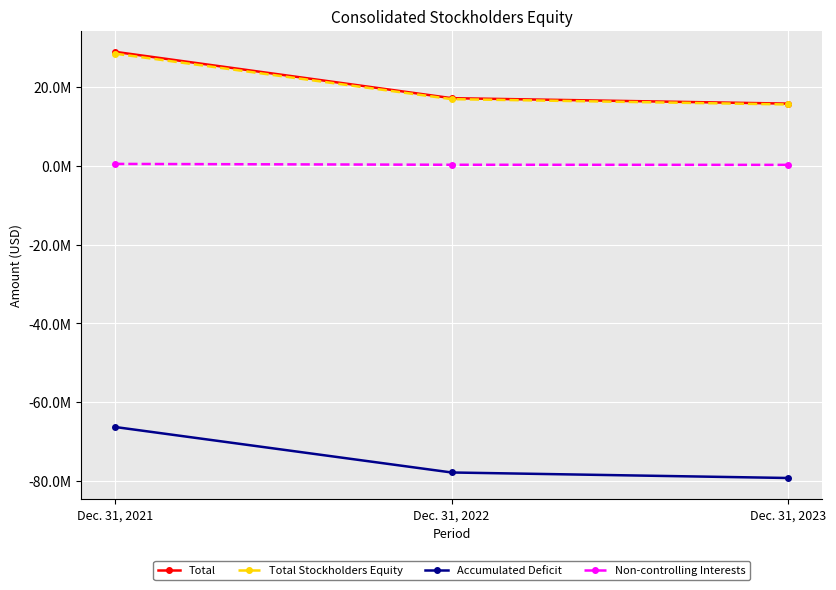

List the series in order of their peak value, highest first.

Total, Total Stockholders Equity, Non-controlling Interests, Accumulated Deficit